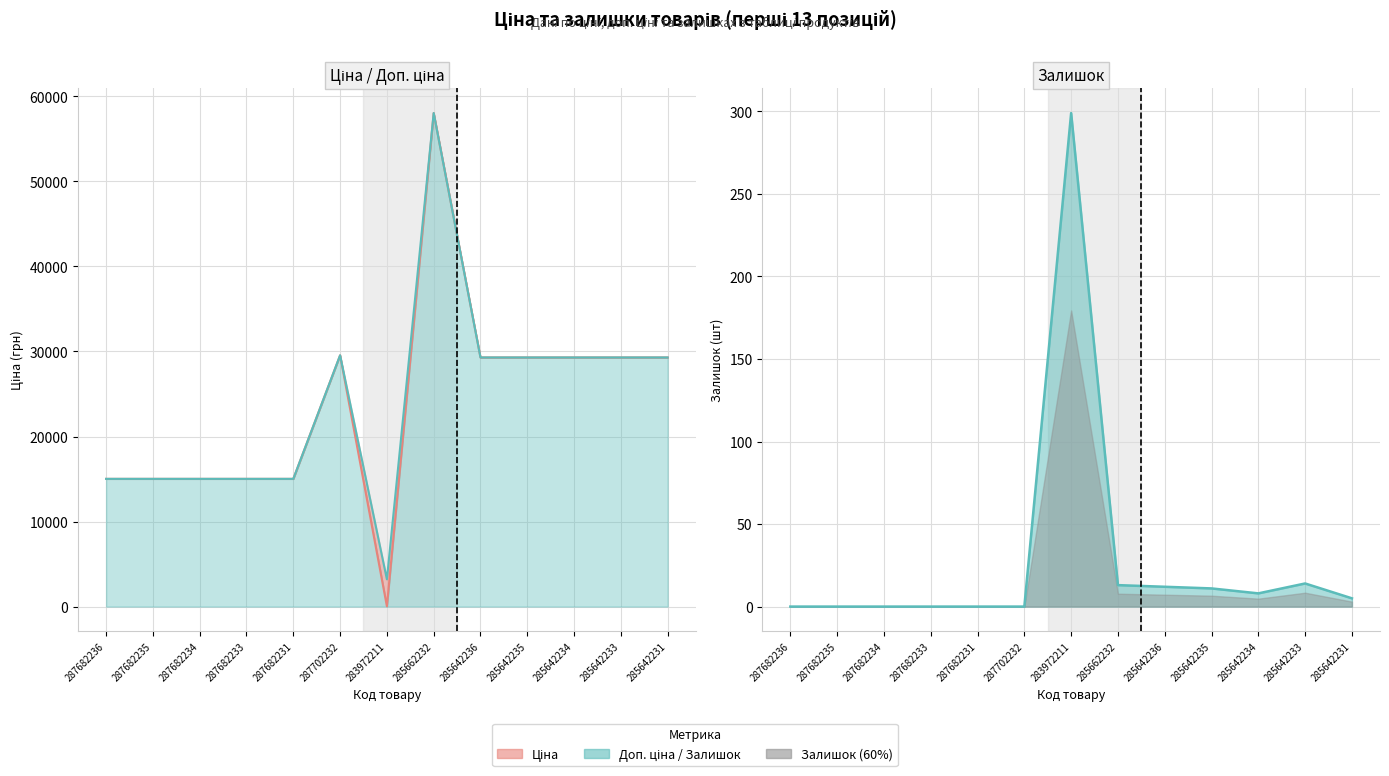

Reading left to right, transcribe all the data shown in this chart.

Ціна: 287682236=15019.2	287682235=15019.2	287682234=15019.2	287682233=15019.2	287682231=15019.2	287702232=29548.9	283972211=32.0	285662232=58037.0	285642236=29294.9	285642235=29294.9	285642234=29294.9	285642233=29294.9	285642231=29294.9
Доп. ціна: 287682236=15019.2	287682235=15019.2	287682234=15019.2	287682233=15019.2	287682231=15019.2	287702232=29548.9	283972211=3205.0	285662232=58037.0	285642236=29294.9	285642235=29294.9	285642234=29294.9	285642233=29294.9	285642231=29294.9
Залишок: 287682236=0.0	287682235=0.0	287682234=0.0	287682233=0.0	287682231=0.0	287702232=0.0	283972211=299.0	285662232=13.0	285642236=12.0	285642235=11.0	285642234=8.0	285642233=14.0	285642231=5.0